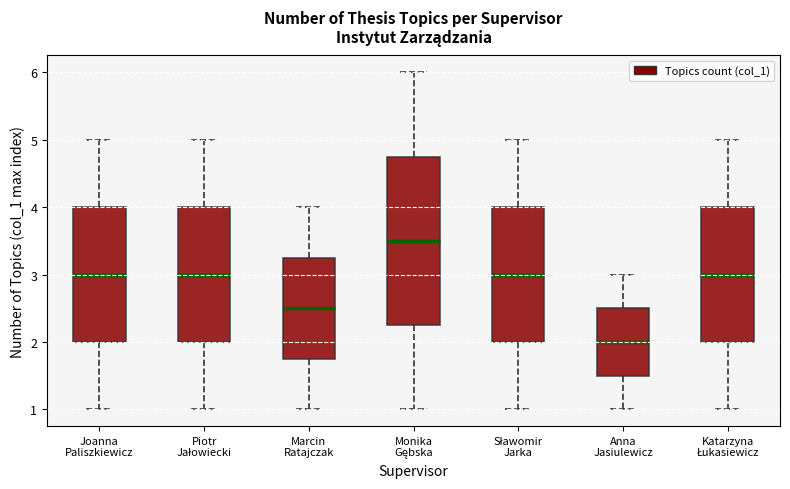

Reading left to right, transcribe this box plot: for each box, give where its median line is, the range the box spans, and where its two whiskers end, as read against the y-axis. The values are not printed on the chart, so give them approximately, as read against the axis.

Joanna Paliszkiewicz: median 3.0, box 2.0 to 4.0, whiskers 1.0 to 5.0
Piotr Jałowiecki: median 3.0, box 2.0 to 4.0, whiskers 1.0 to 5.0
Marcin Ratajczak: median 2.5, box 1.8 to 3.3, whiskers 1.0 to 4.0
Monika Gębska: median 3.5, box 2.3 to 4.8, whiskers 1.0 to 6.0
Sławomir Jarka: median 3.0, box 2.0 to 4.0, whiskers 1.0 to 5.0
Anna Jasiulewicz: median 2.0, box 1.5 to 2.5, whiskers 1.0 to 3.0
Katarzyna Łukasiewicz: median 3.0, box 2.0 to 4.0, whiskers 1.0 to 5.0